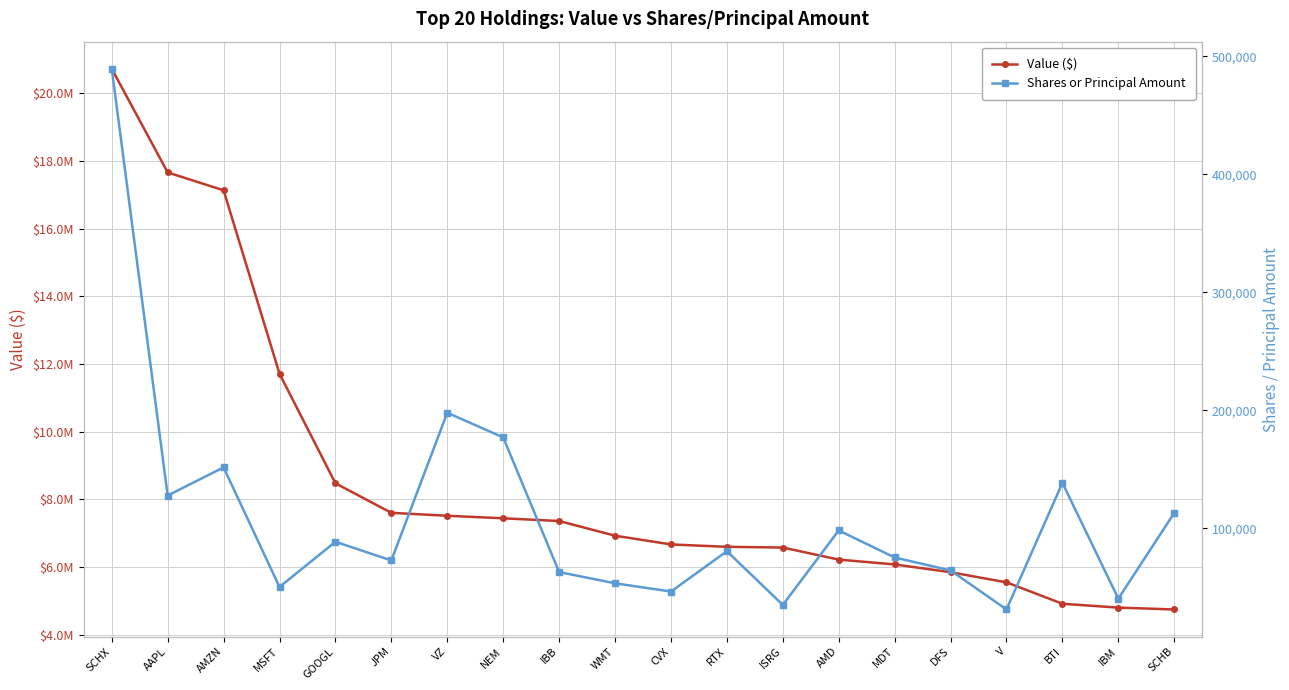

At which label does Shares or Principal Amount first exceed 80599?

SCHX